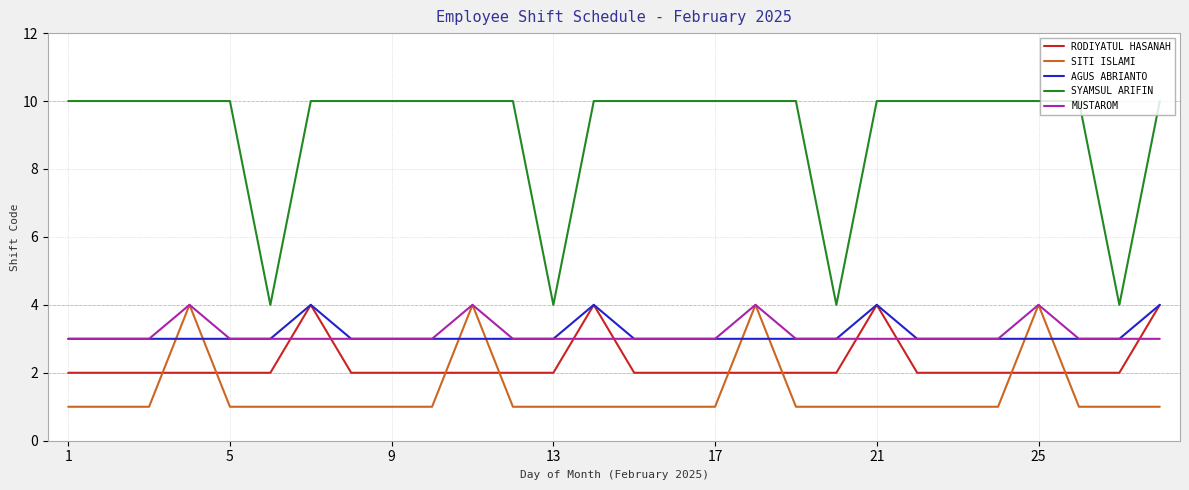

Reading left to right, list all the values displayed in this chart.

RODIYATUL HASANAH: 2	2	2	2	2	2	4	2	2	2	2	2	2	4	2	2	2	2	2	2	4	2	2	2	2	2	2	4
SITI ISLAMI: 1	1	1	4	1	1	1	1	1	1	4	1	1	1	1	1	1	4	1	1	1	1	1	1	4	1	1	1
AGUS ABRIANTO: 3	3	3	3	3	3	4	3	3	3	3	3	3	4	3	3	3	3	3	3	4	3	3	3	3	3	3	4
SYAMSUL ARIFIN: 10	10	10	10	10	4	10	10	10	10	10	10	4	10	10	10	10	10	10	4	10	10	10	10	10	10	4	10
MUSTAROM: 3	3	3	4	3	3	3	3	3	3	4	3	3	3	3	3	3	4	3	3	3	3	3	3	4	3	3	3